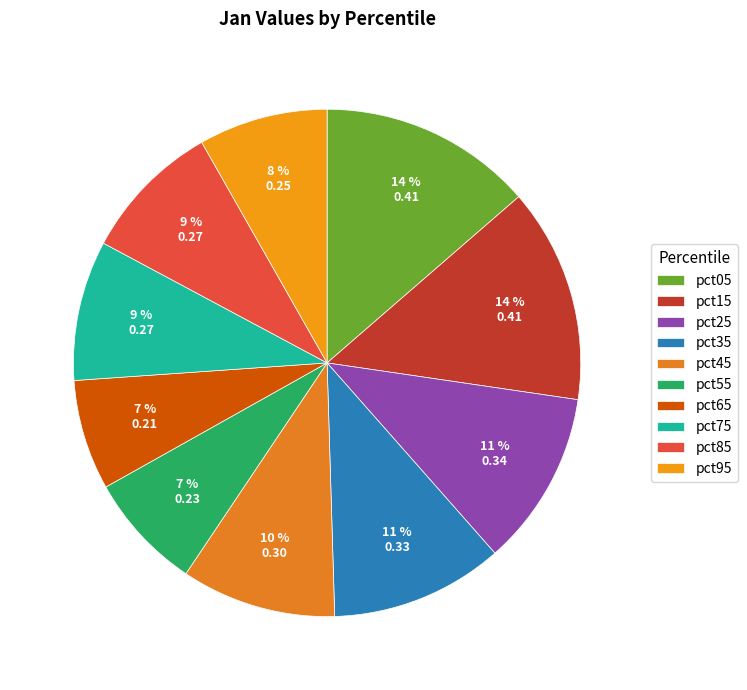

Does pct55 account for over 50% of the chart?

No